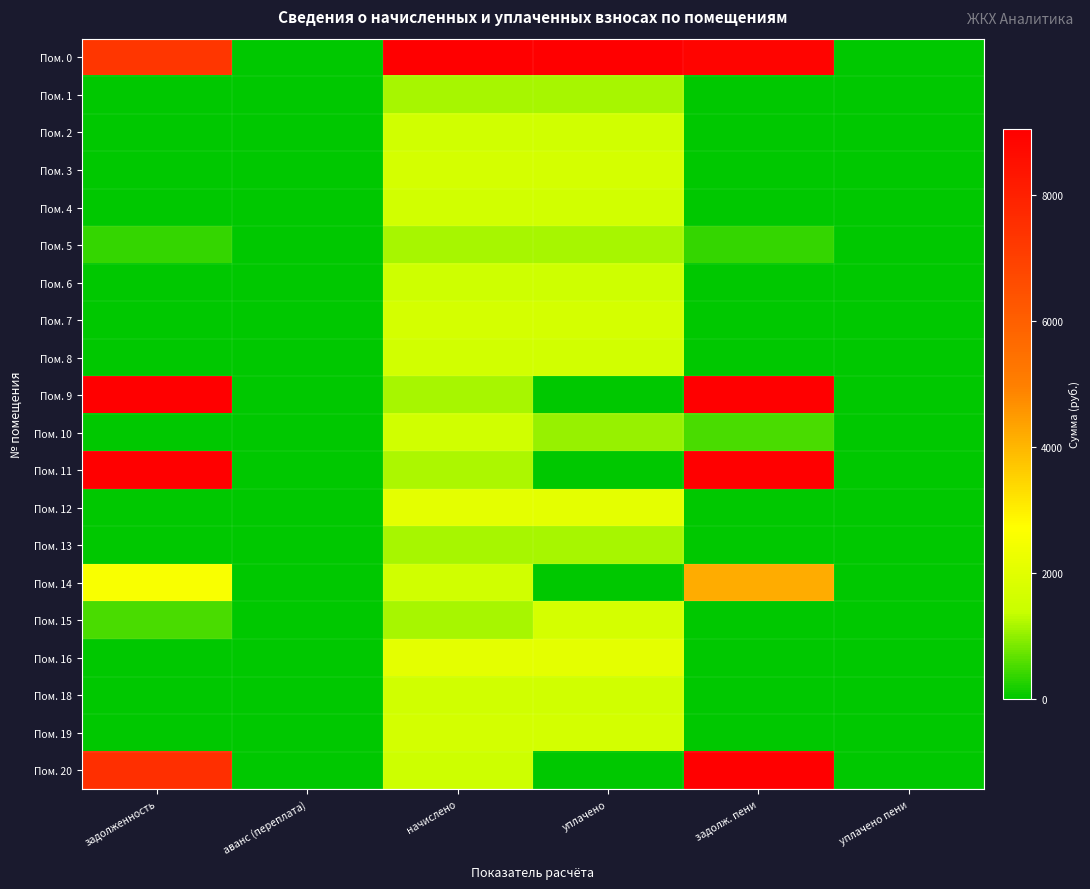

Reading right to left, extract all data points from this chart.

Пом. 0: уплачено пени=0.0	задолж. пени=8893.1	уплачено=16266.9	начислено=17870.2	аванс (переплата)=0.0	задолженность=7289.8
Пом. 1: уплачено пени=0.0	задолж. пени=0.0	уплачено=1150.3	начислено=1150.3	аванс (переплата)=0.0	задолженность=0.0
Пом. 2: уплачено пени=0.0	задолж. пени=0.0	уплачено=1581.7	начислено=1581.7	аванс (переплата)=0.0	задолженность=0.0
Пом. 3: уплачено пени=0.0	задолж. пени=0.0	уплачено=1670.2	начислено=1670.2	аванс (переплата)=0.0	задолженность=0.0
Пом. 4: уплачено пени=0.0	задолж. пени=0.0	уплачено=1618.6	начислено=1618.6	аванс (переплата)=0.0	задолженность=0.0
Пом. 5: уплачено пени=0.0	задолж. пени=379.8	уплачено=1139.3	начислено=1139.3	аванс (переплата)=0.0	задолженность=379.8
Пом. 6: уплачено пени=0.0	задолж. пени=0.0	уплачено=1544.8	начислено=1544.8	аванс (переплата)=0.0	задолженность=0.0
Пом. 7: уплачено пени=0.0	задолж. пени=0.0	уплачено=1677.6	начислено=1677.6	аванс (переплата)=0.0	задолженность=0.0
Пом. 8: уплачено пени=0.0	задолж. пени=0.0	уплачено=1607.5	начислено=1607.5	аванс (переплата)=0.0	задолженность=0.0
Пом. 9: уплачено пени=0.0	задолж. пени=10616.2	уплачено=0.0	начислено=1135.6	аванс (переплата)=0.0	задолженность=9480.7
Пом. 10: уплачено пени=0.0	задолж. пени=529.7	уплачено=1059.4	начислено=1589.1	аванс (переплата)=0.0	задолженность=0.0
Пом. 11: уплачено пени=0.0	задолж. пени=22469.6	уплачено=0.0	начислено=1168.8	аванс (переплата)=0.0	задолженность=21300.8
Пом. 12: уплачено пени=0.0	задолж. пени=0.0	уплачено=2075.8	начислено=2075.8	аванс (переплата)=0.0	задолженность=0.0
Пом. 13: уплачено пени=0.0	задолж. пени=0.0	уплачено=1150.3	начислено=1150.3	аванс (переплата)=0.0	задолженность=0.0
Пом. 14: уплачено пени=0.0	задолж. пени=4168.8	уплачено=0.0	начислено=1563.3	аванс (переплата)=0.0	задолженность=2605.5
Пом. 15: уплачено пени=4.8	задолж. пени=0.0	уплачено=1668.1	начислено=1161.4	аванс (переплата)=0.0	задолженность=506.7
Пом. 16: уплачено пени=0.0	задолж. пени=0.0	уплачено=2064.7	начислено=2064.7	аванс (переплата)=0.0	задолженность=0.0
Пом. 18: уплачено пени=0.0	задолж. пени=0.0	уплачено=1589.1	начислено=1589.1	аванс (переплата)=0.0	задолженность=0.0
Пом. 19: уплачено пени=0.0	задолж. пени=0.0	уплачено=1655.5	начислено=1655.5	аванс (переплата)=0.0	задолженность=0.0
Пом. 20: уплачено пени=0.0	задолж. пени=9019.3	уплачено=0.0	начислено=1511.7	аванс (переплата)=0.0	задолженность=7507.7